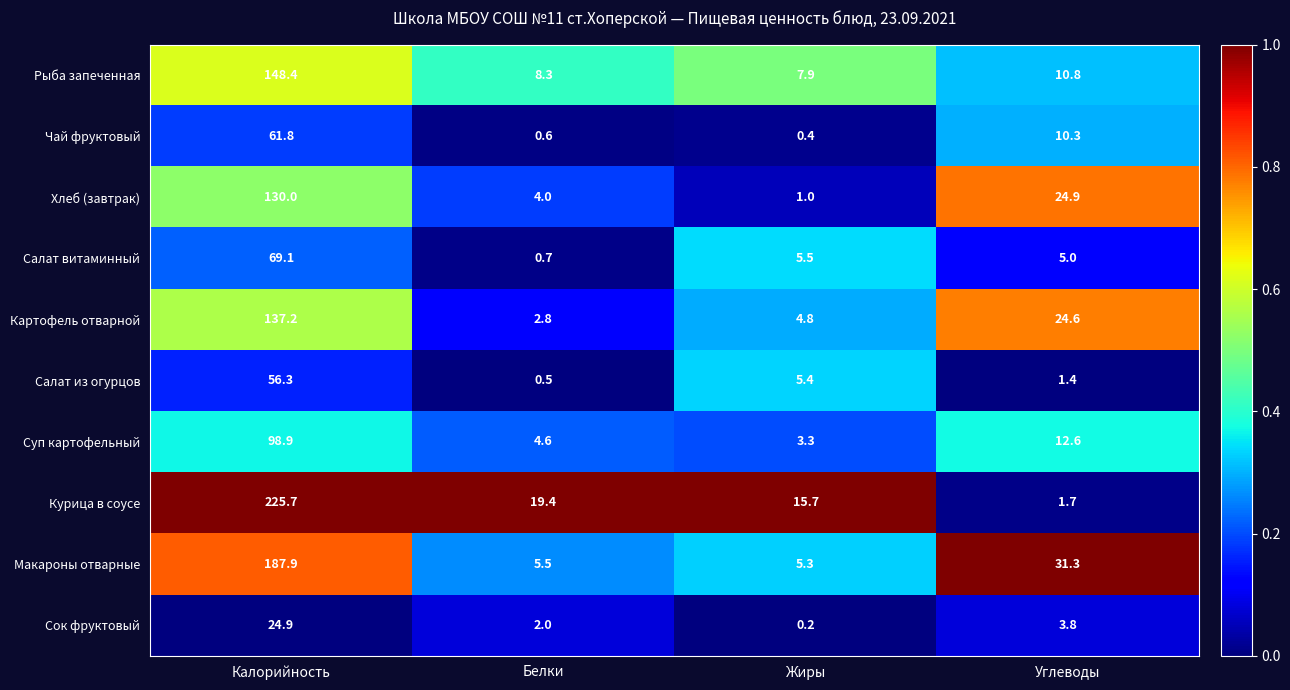

What is the average value of the Хлеб (завтрак) series?

40.0